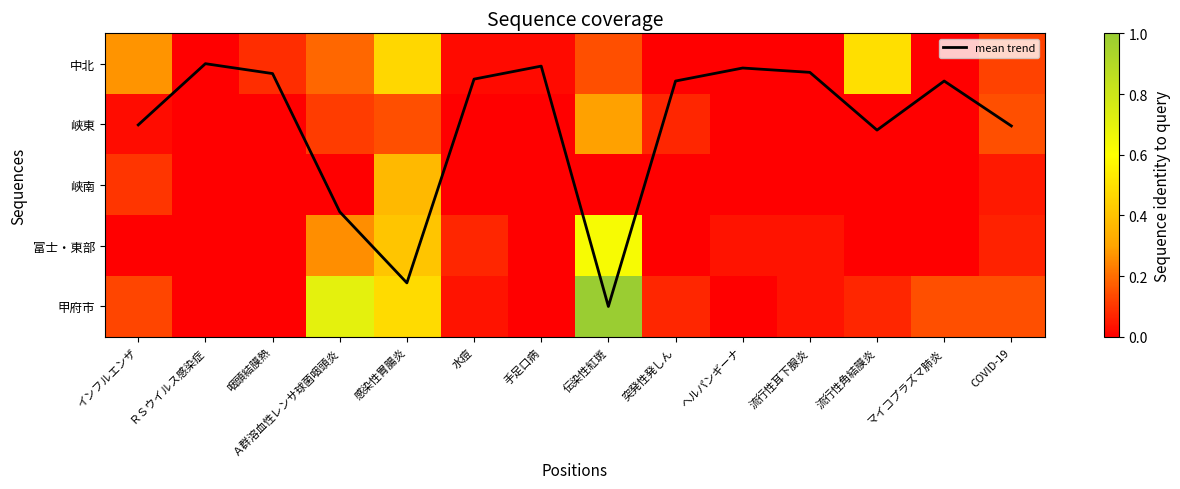

At which category is the sum across all series the highest?

伝染性紅斑